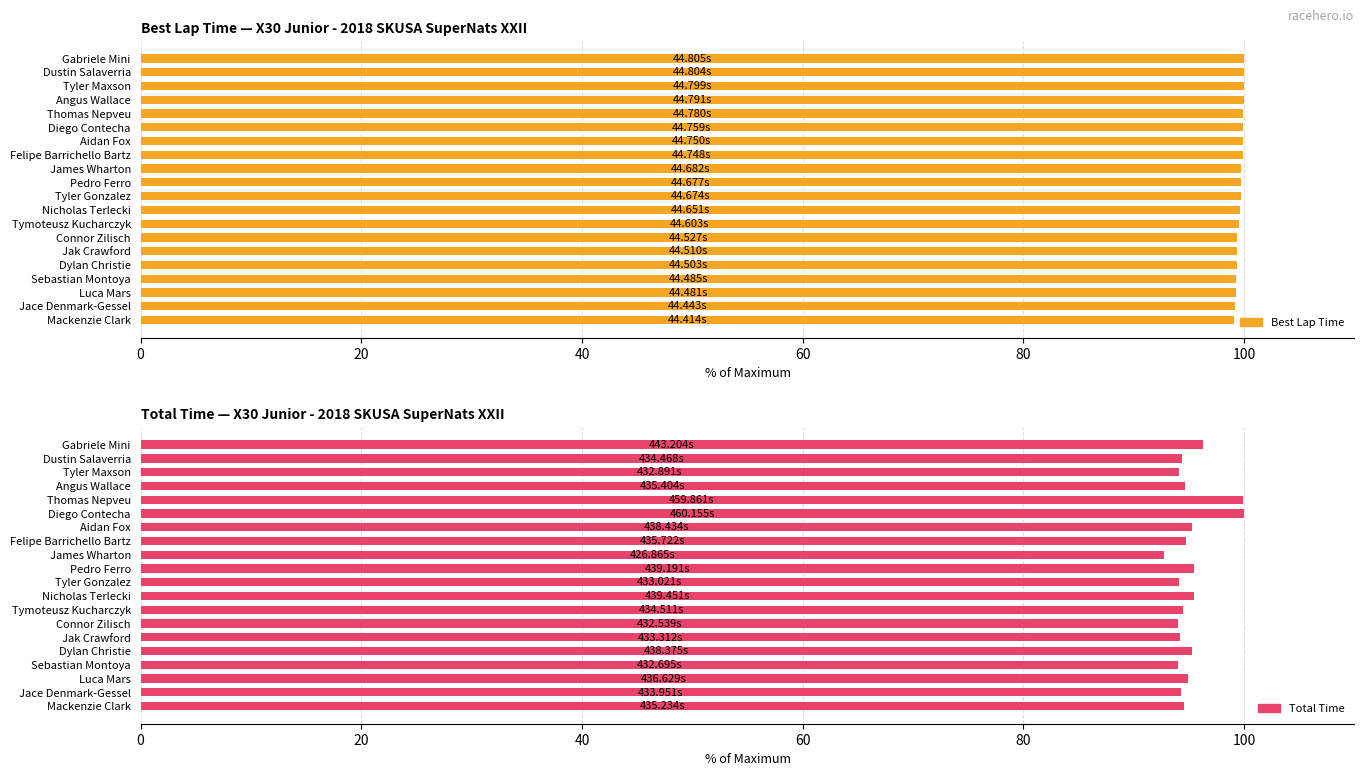

Between Jak Crawford and Tymoteusz Kucharczyk, which series saw the biggest shift?

Total Time